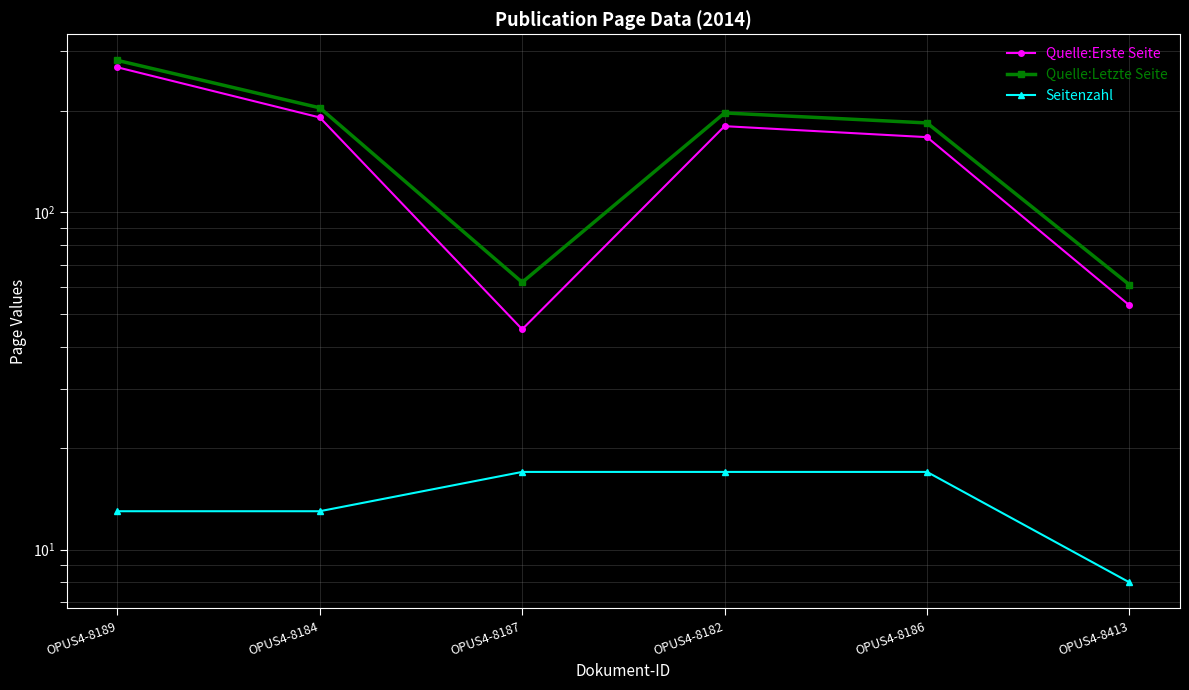

What is the value of the Quelle:Erste Seite point at the 2nd from the left?

191